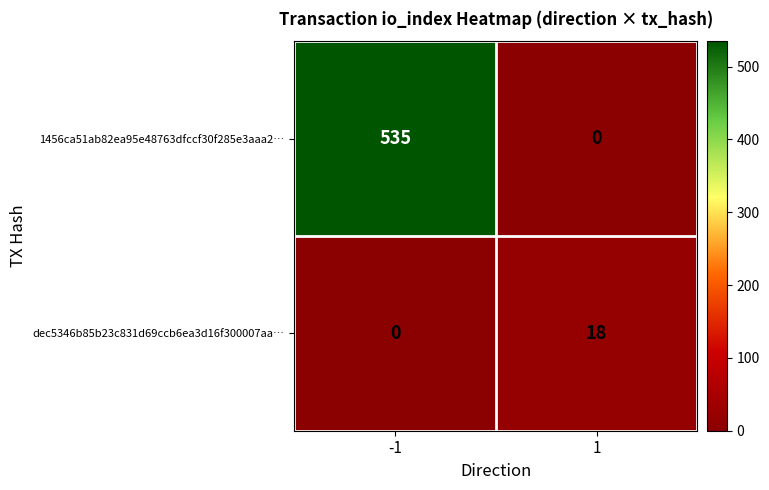

The value of dec5346b85b23c831d69ccb6ea3d16f300007aa… at 1 is 18. True or false?

True